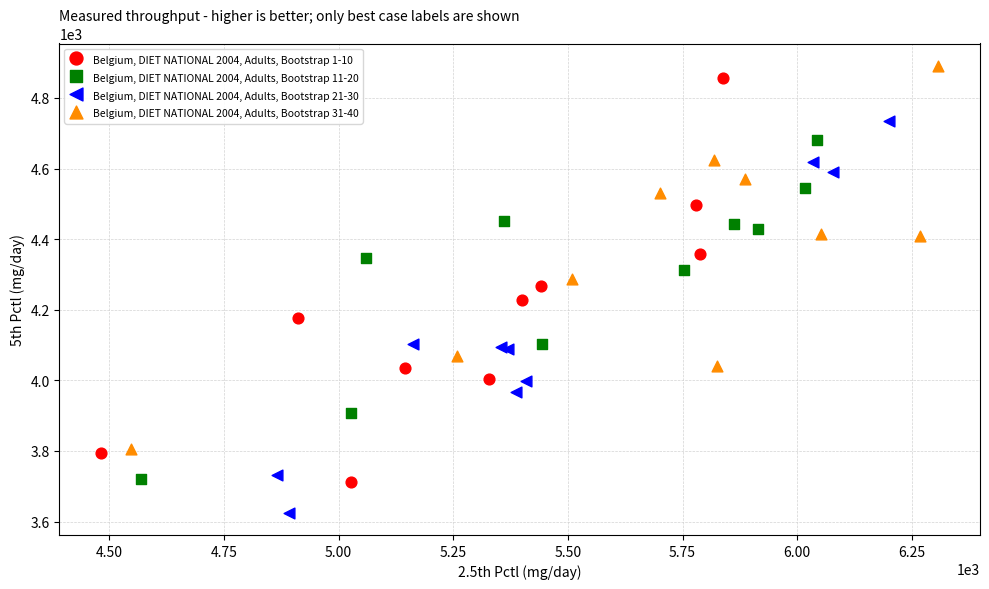

Which series reaches the minimum Y coordinate?

Belgium, DIET NATIONAL 2004, Adults, Bootstrap 21-30